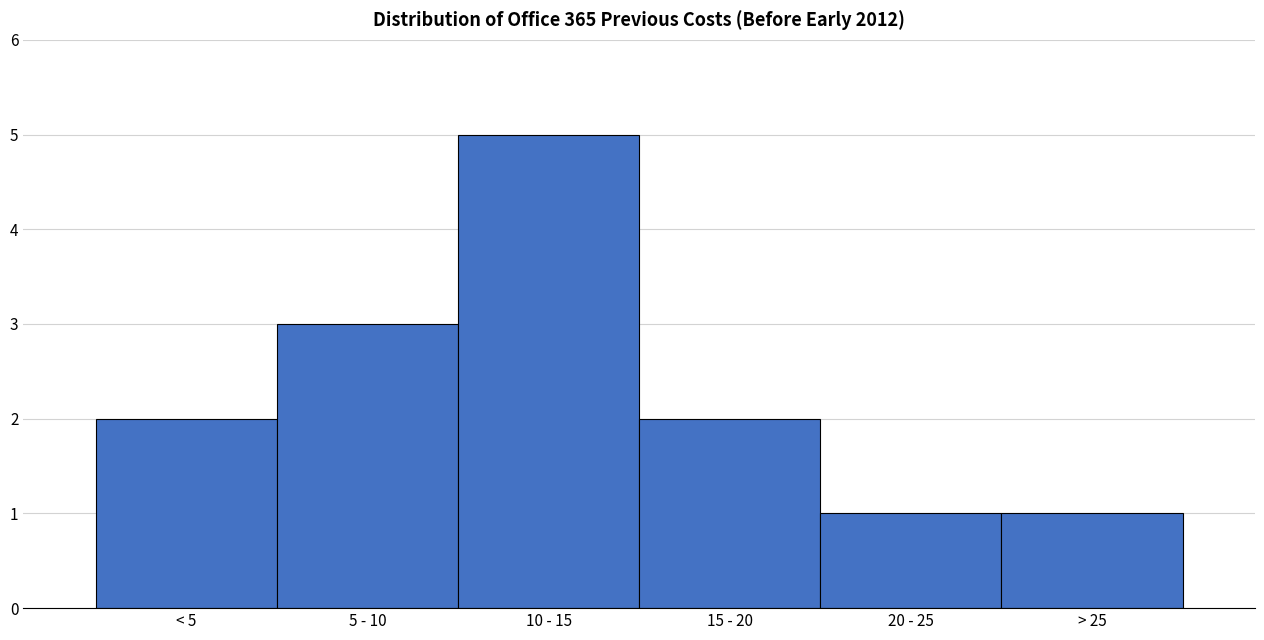

Reading left to right, what are all the values shown in this chart?

< 5=2	5 - 10=3	10 - 15=5	15 - 20=2	20 - 25=1	> 25=1